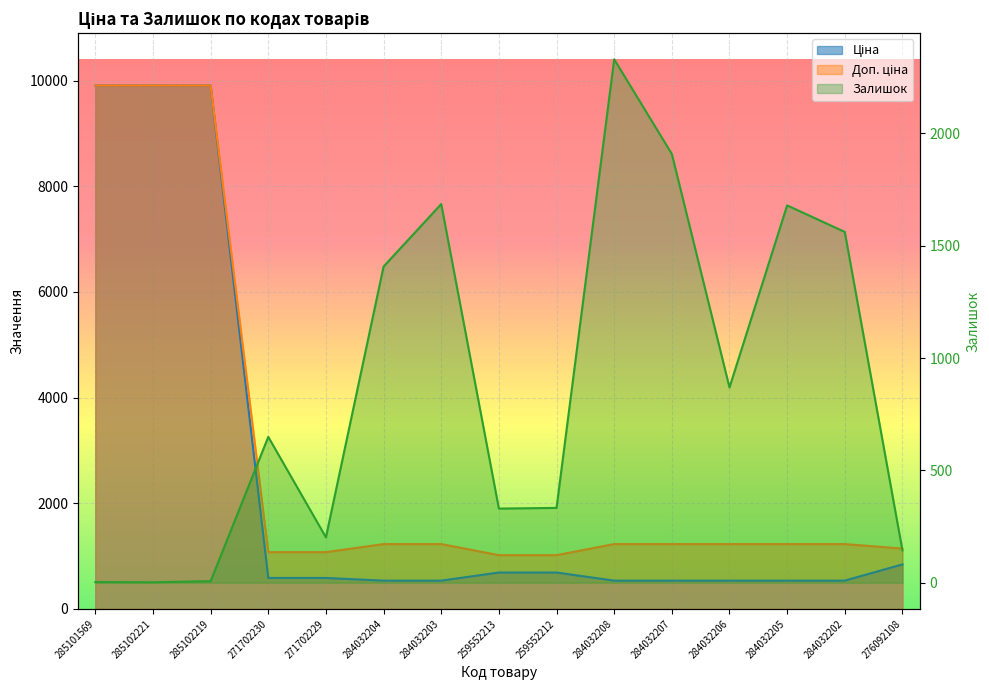

How many lines are shown in the chart?

3